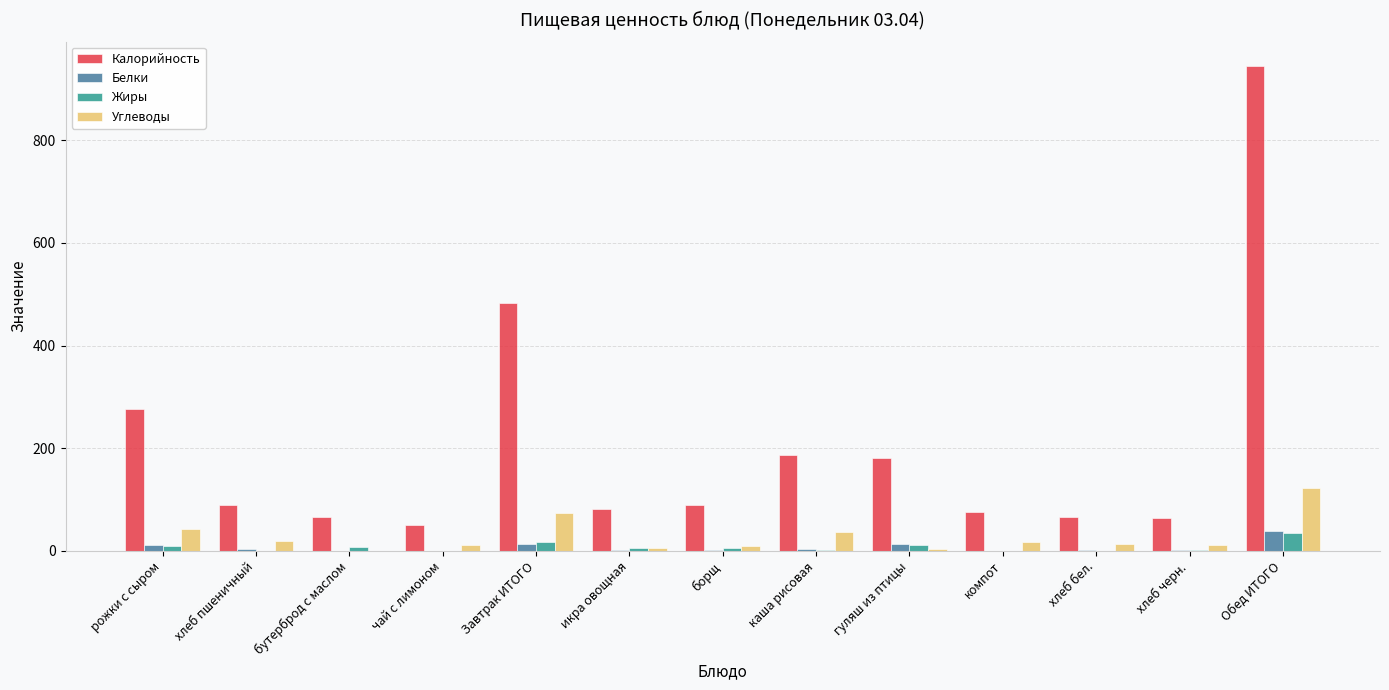

What is the maximum value for Жиры?

34.0